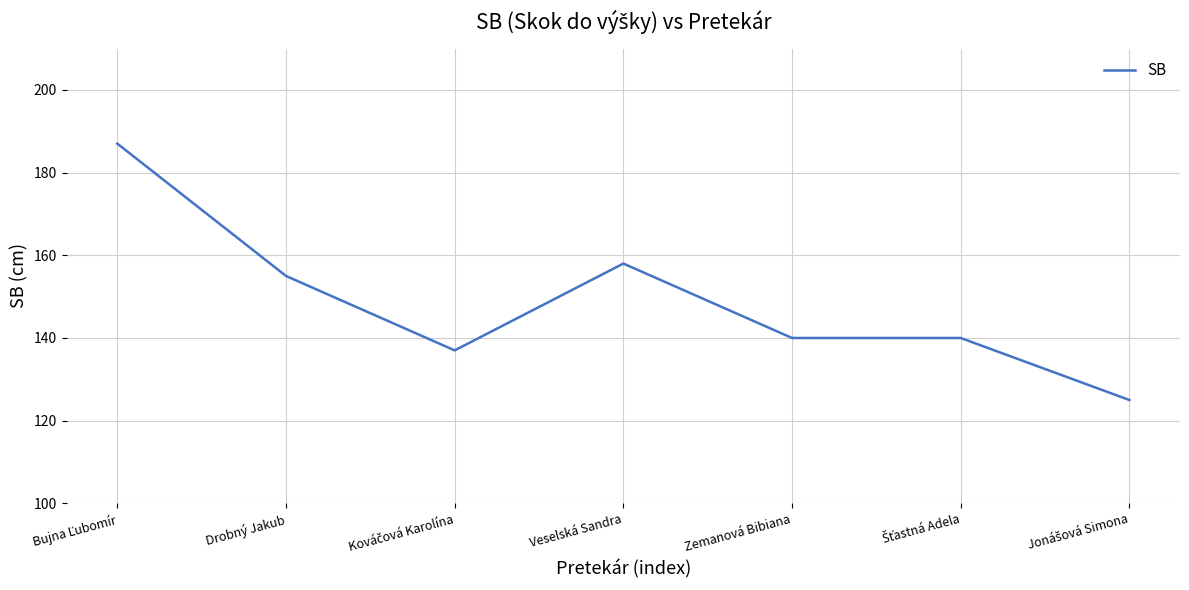

What position from the right is Zemanová Bibiana?

3